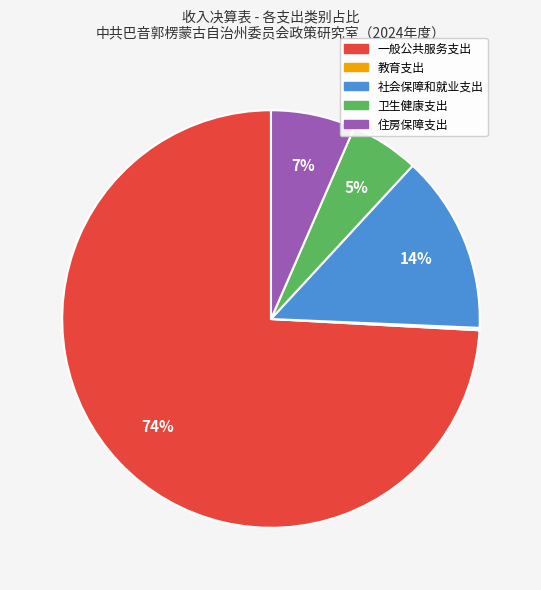

To the nearest percent, what portion does 卫生健康支出 represent?

5%